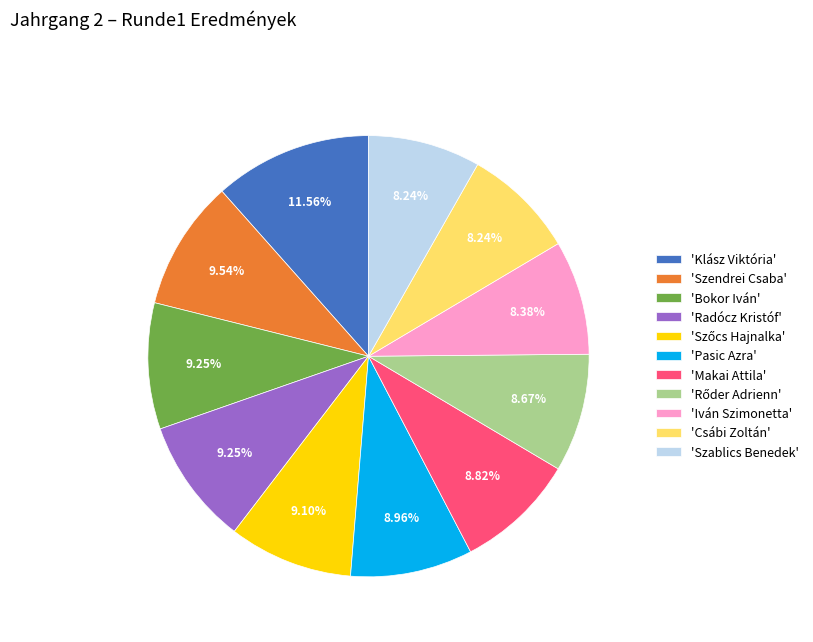

Approximately how many times larger is the value at 'Csábi Zoltán' compared to 'Makai Attila'?

0.9